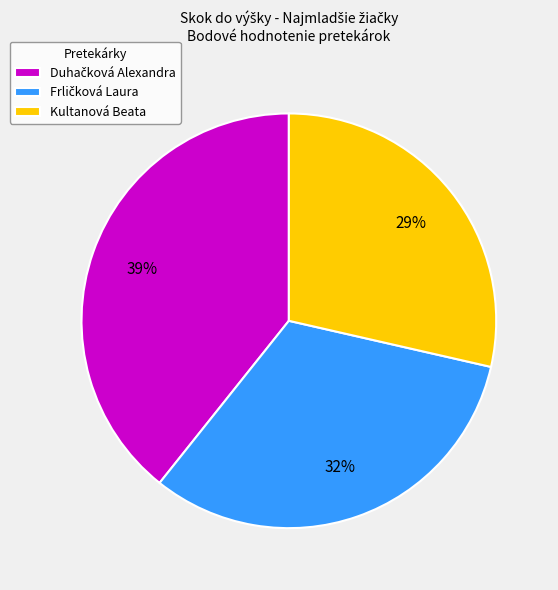

What is the smallest slice in the pie chart?

Kultanová Beata